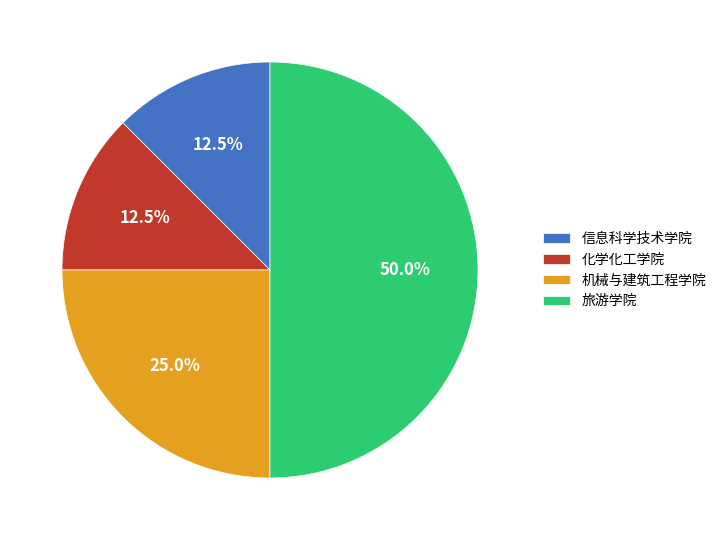

Which category has the biggest portion of the pie?

旅游学院